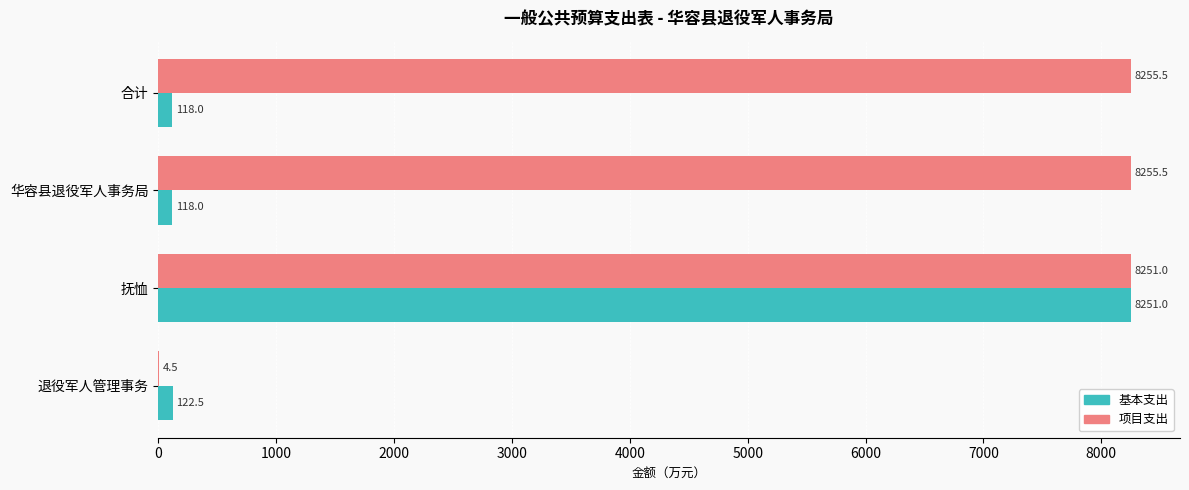

Which series changed the most between 合计 and 退役军人管理事务?

项目支出